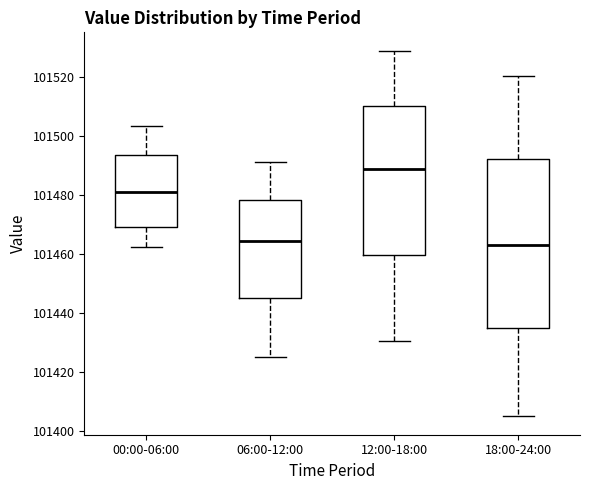

Where is the upper edge of the box for 00:00-06:00 on the y-axis? The values are not printed on the chart, so give them approximately, as read against the axis.

101494